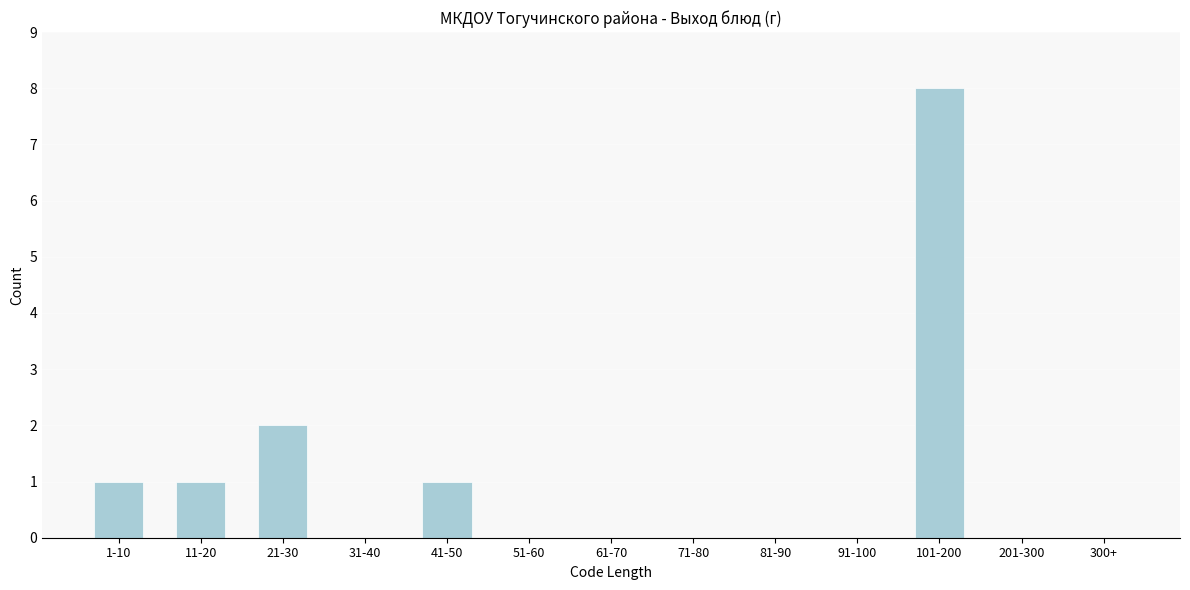

Reading left to right, extract all data points from this chart.

1-10=1	11-20=1	21-30=2	31-40=0	41-50=1	51-60=0	61-70=0	71-80=0	81-90=0	91-100=0	101-200=8	201-300=0	300+=0